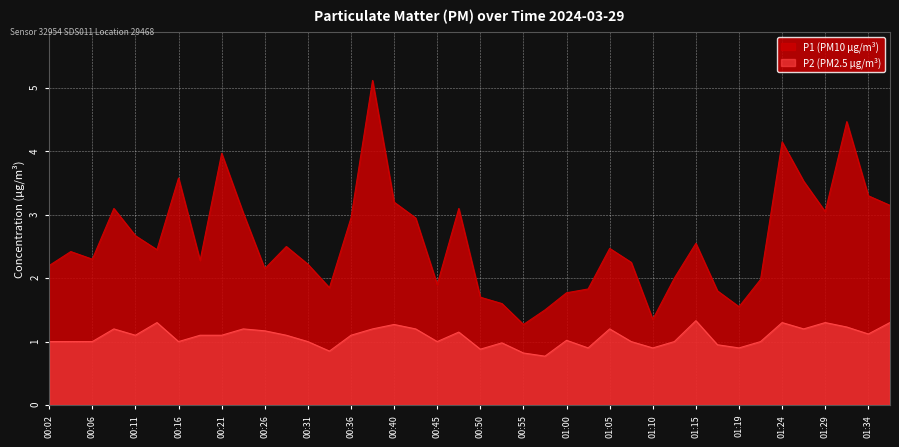

True or false: P2 (PM2.5 μg/m³) has a value of 1.1 at 00:21.

True